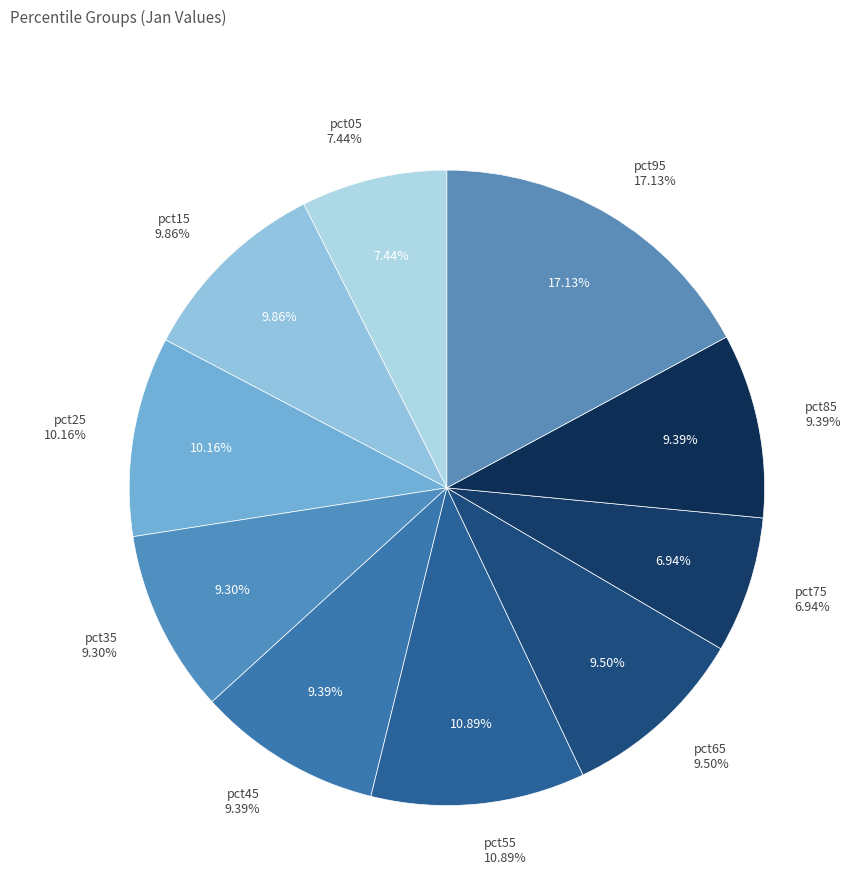

Is it true that pct95 is 17% of the pie?

True